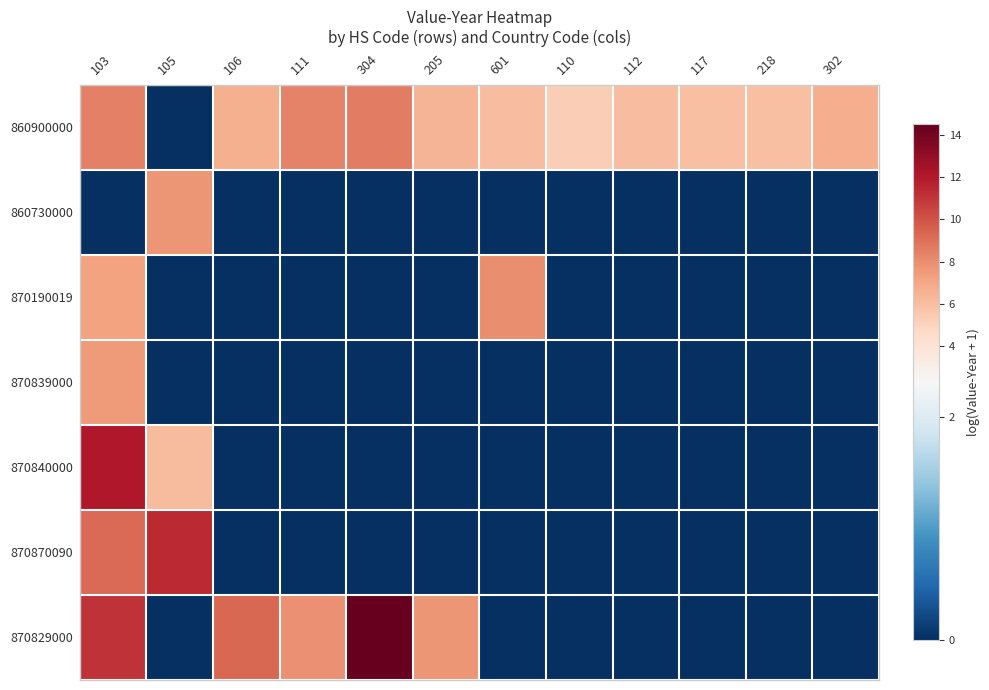

What is the total value across all series at 302?

6.7